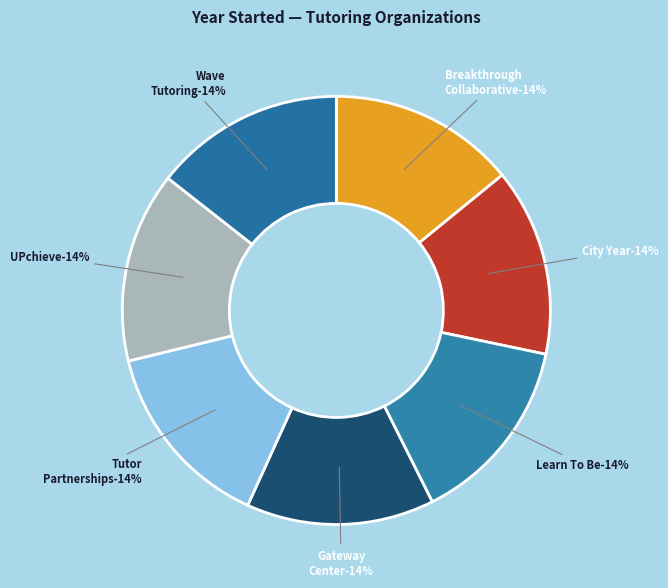

Which slice is the smallest?

Breakthrough Collaborative